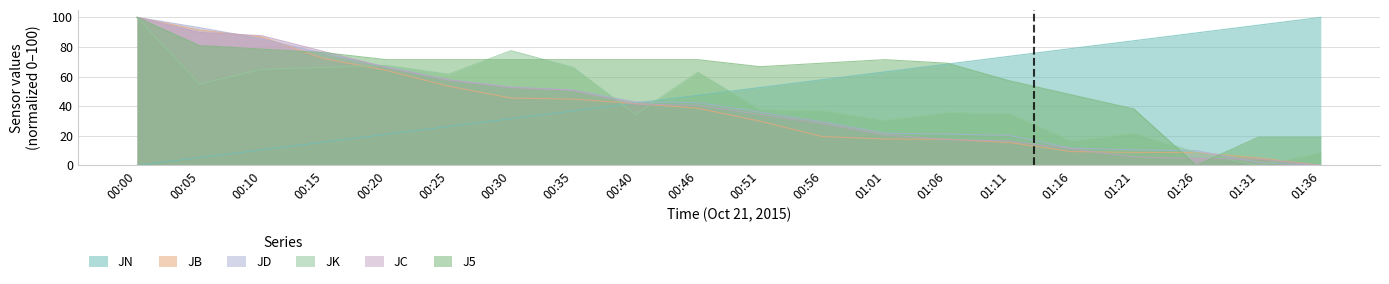

Which series has the largest range (max minus min)?

JN